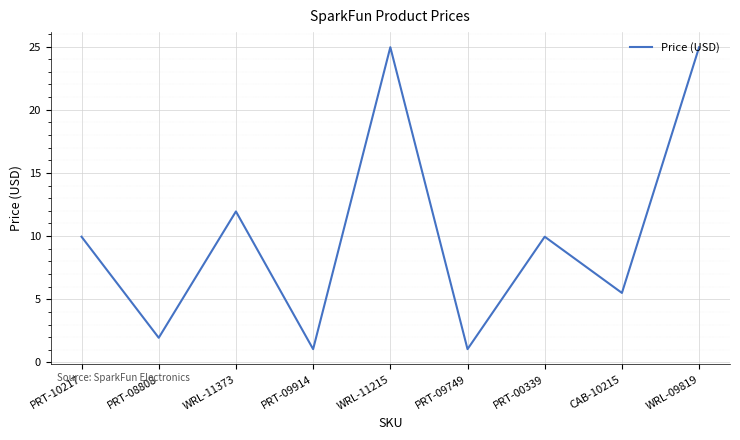

What is the difference between the second highest and minimum values?

23.9